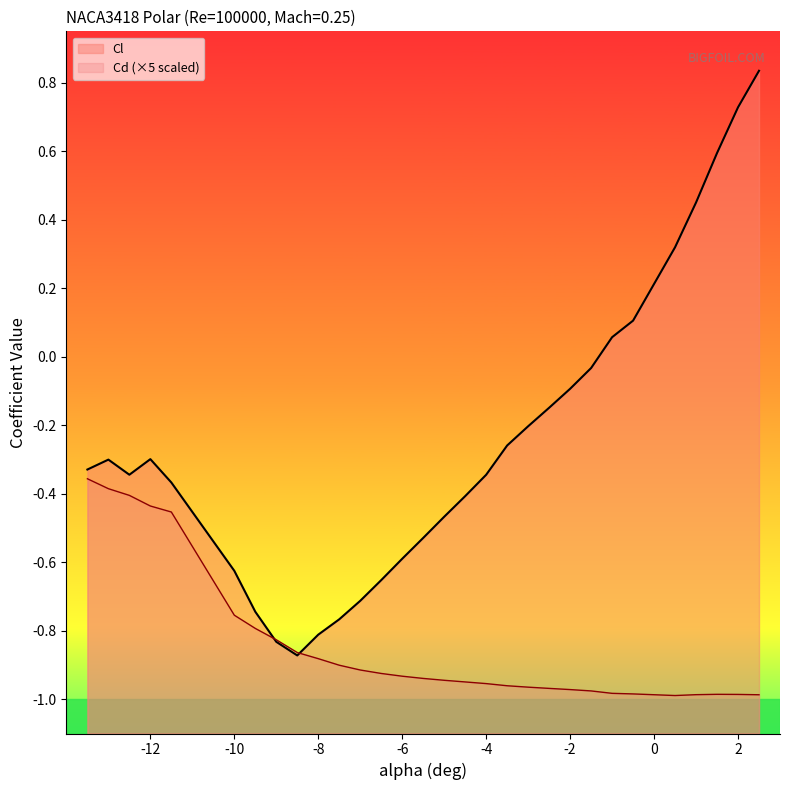

What position from the right is -12.5?

28